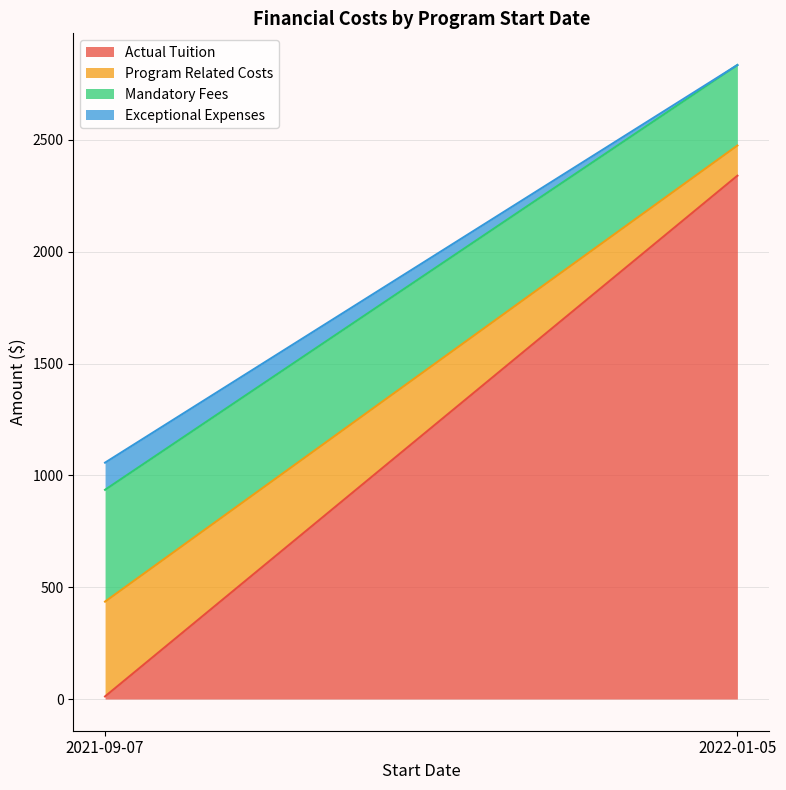

At which label is Program Related Costs closest to 279?

2022-01-05